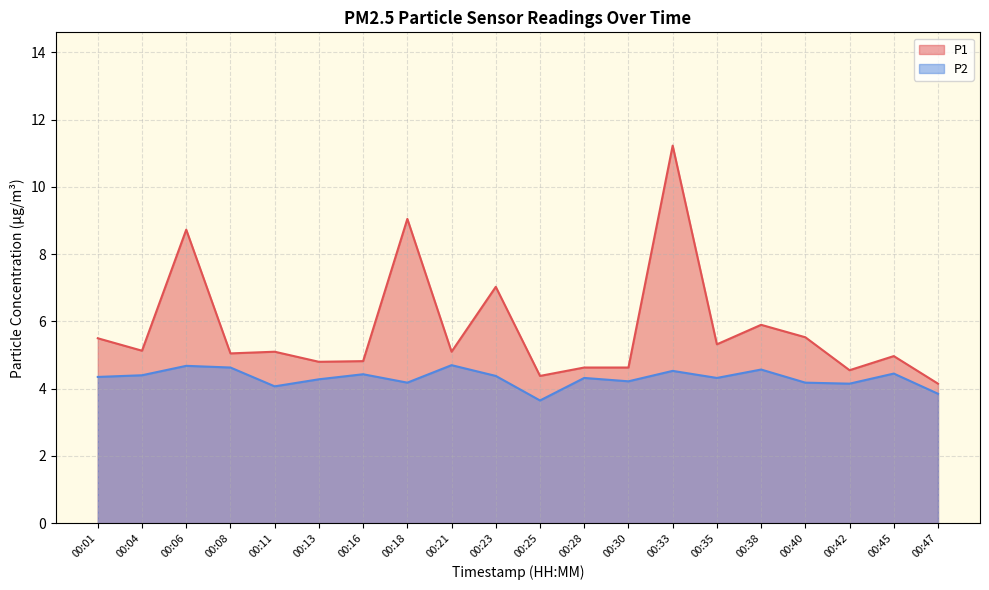

At which category is the sum across all series the highest?

00:33